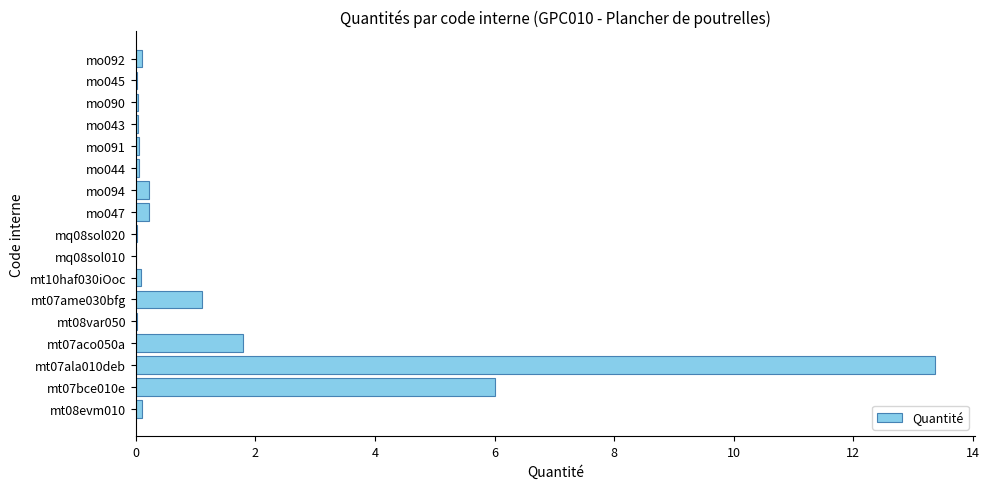

The chart shows a value of 0.0 at mq08sol010. True or false?

True